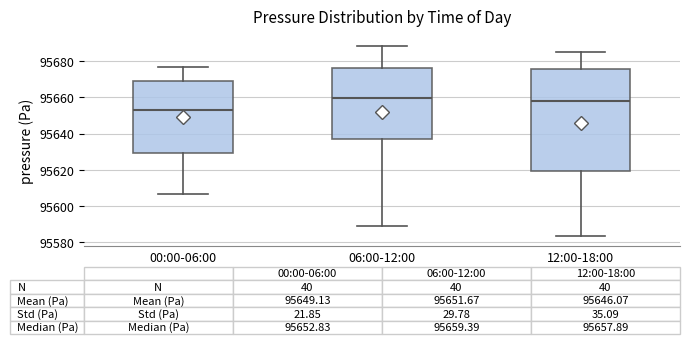

Which box is the tallest, from its lower edge to its upper edge?

12:00-18:00